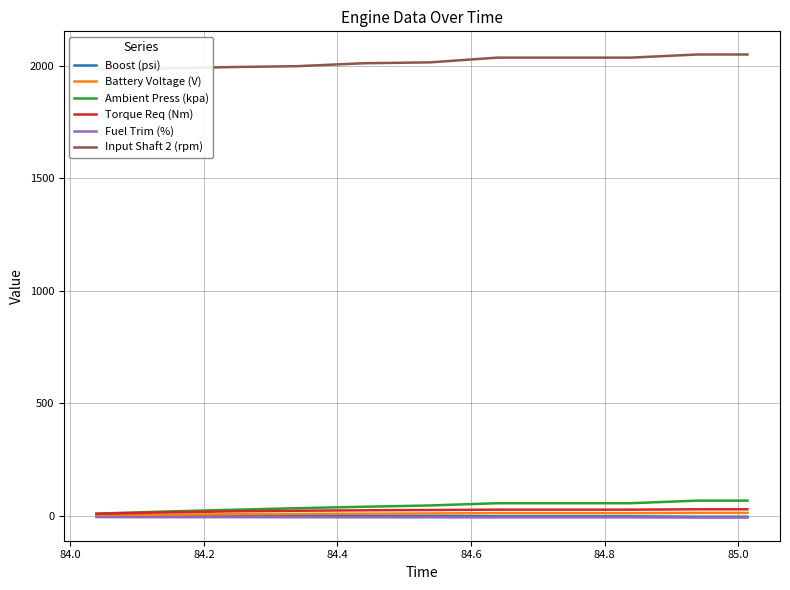

True or false: Input Shaft 2 (rpm) and Battery Voltage (V) cross at least once.

False